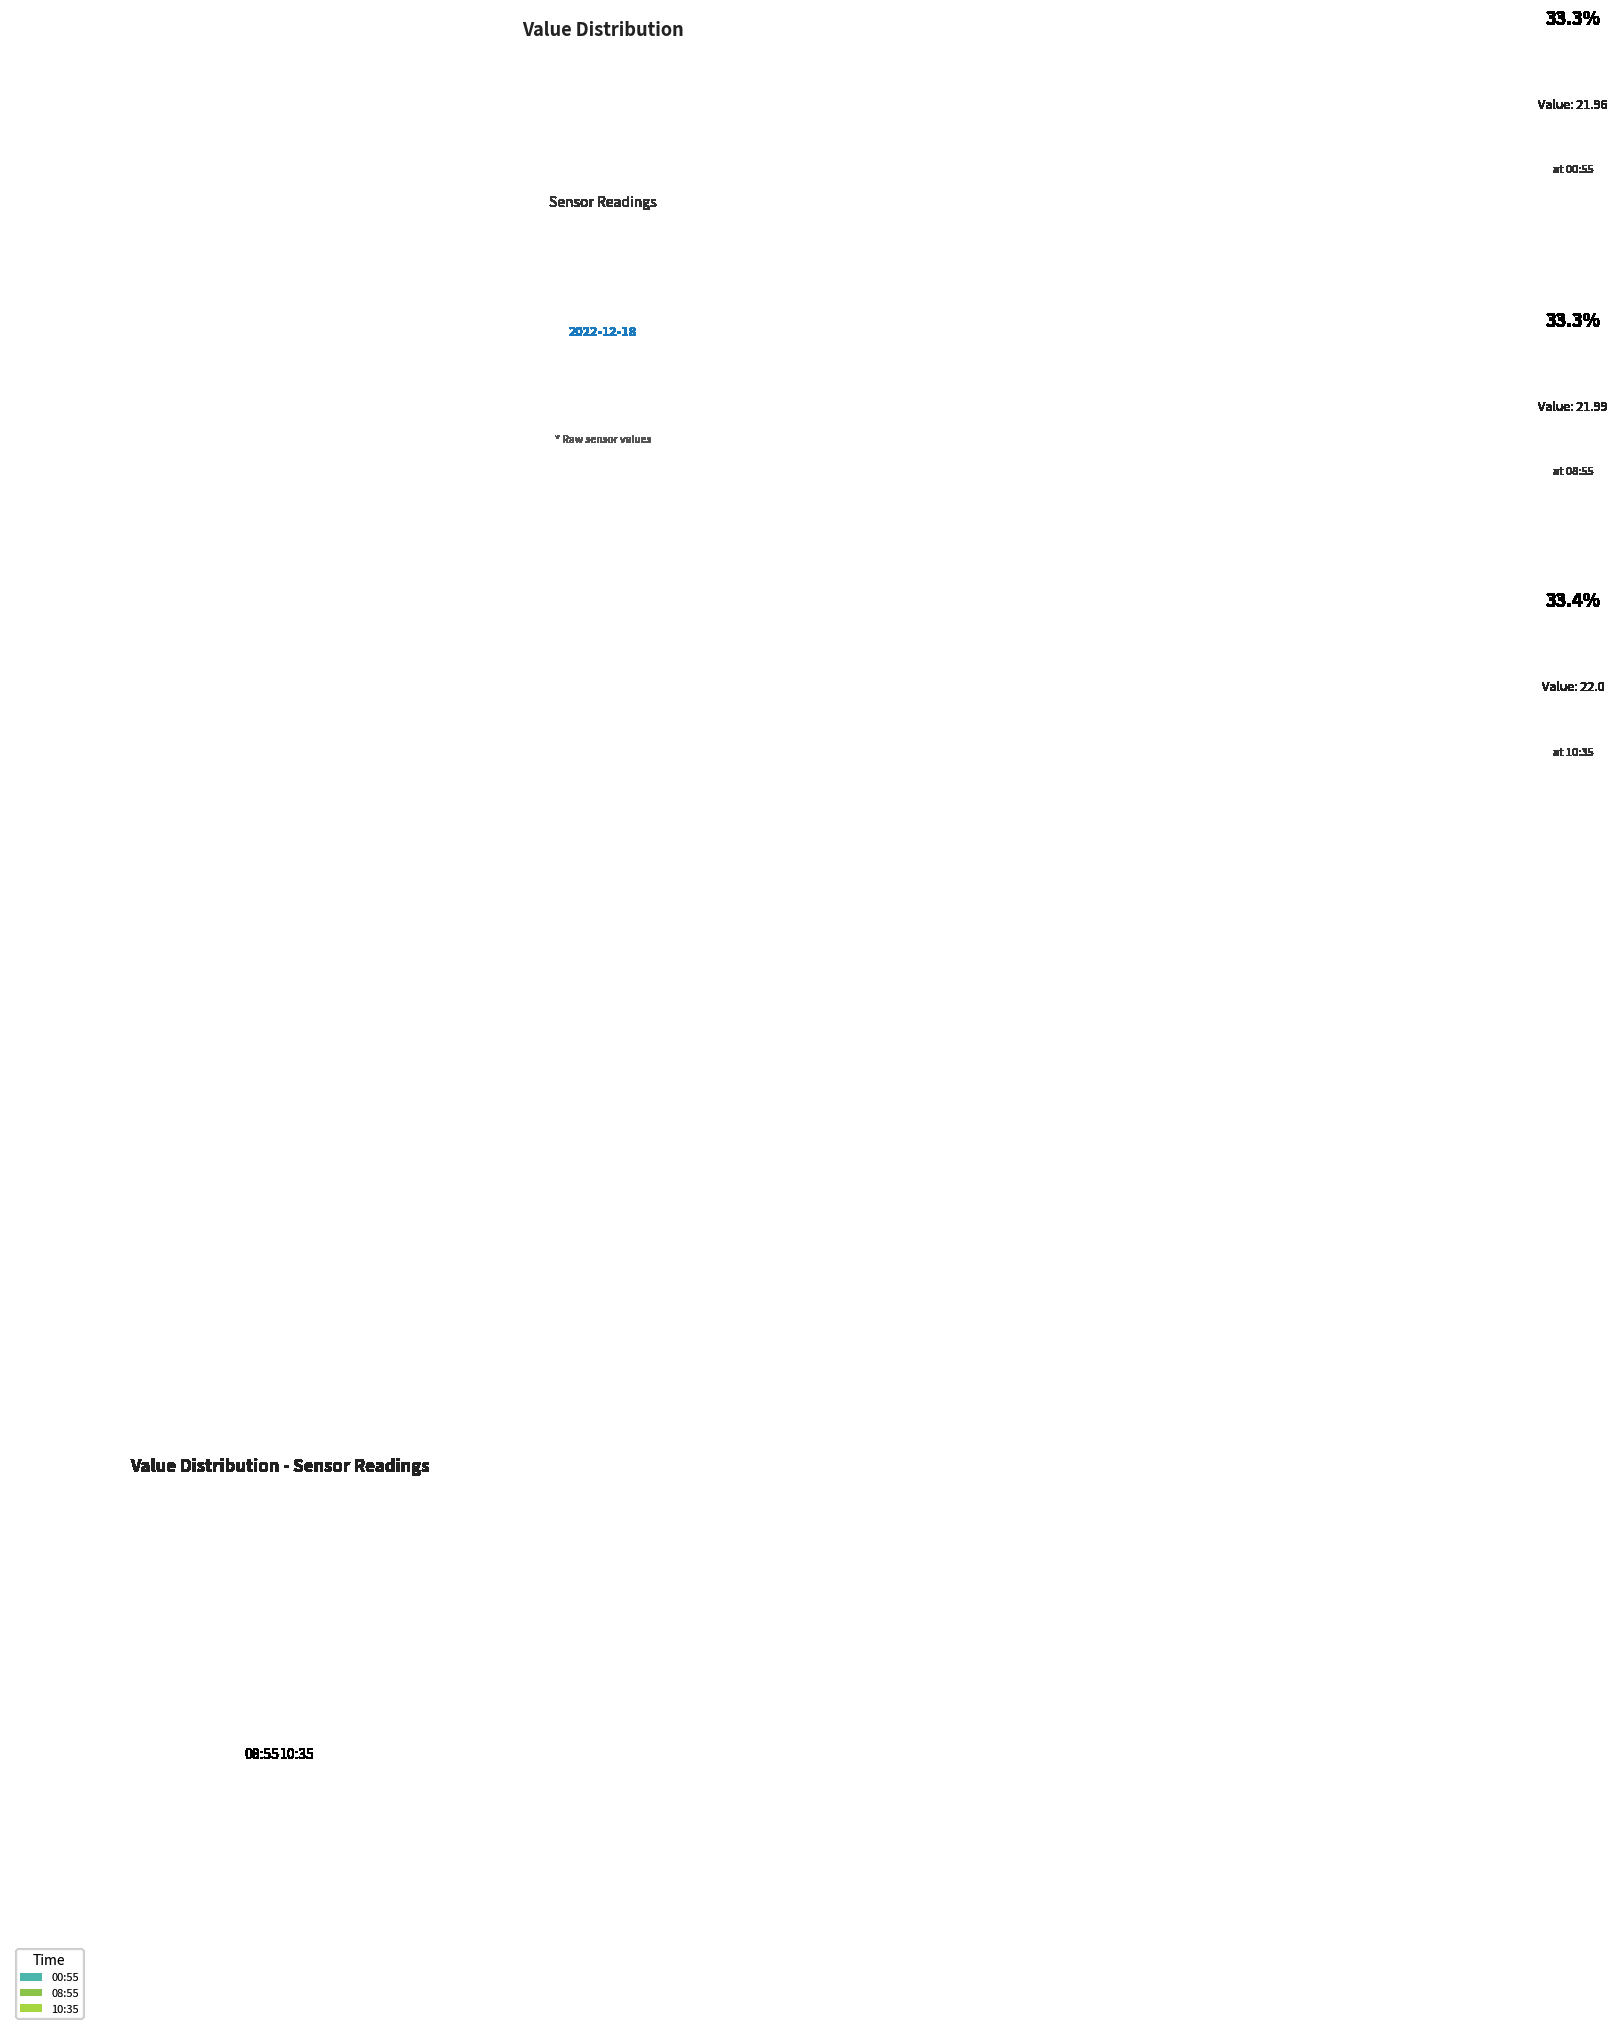

Is there any slice that represents more than half of the pie?

No